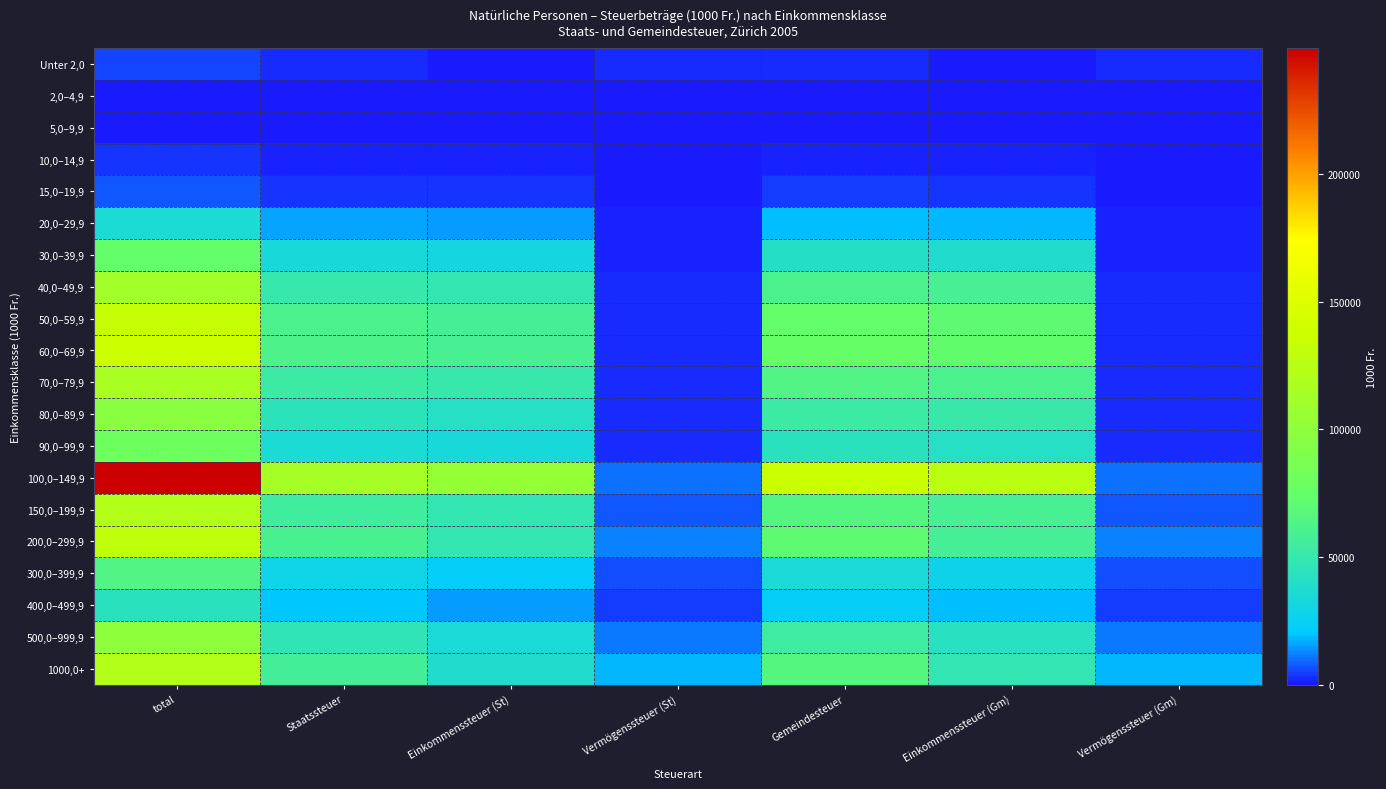

Reading right to left, transcribe all the data shown in this chart.

Unter 2,0: Vermögenssteuer (Gm)=2793.2	Einkommenssteuer (Gm)=0.0	Gemeindesteuer=2793.2	Vermögenssteuer (St)=2793.2	Einkommenssteuer (St)=0.0	Staatssteuer=2793.2	total=5586.4
2,0–4,9: Vermögenssteuer (Gm)=145.4	Einkommenssteuer (Gm)=0.0	Gemeindesteuer=145.4	Vermögenssteuer (St)=145.4	Einkommenssteuer (St)=0.0	Staatssteuer=145.4	total=290.8
5,0–9,9: Vermögenssteuer (Gm)=173.4	Einkommenssteuer (Gm)=252.4	Gemeindesteuer=425.7	Vermögenssteuer (St)=173.4	Einkommenssteuer (St)=206.9	Staatssteuer=380.2	total=806.0
10,0–14,9: Vermögenssteuer (Gm)=251.0	Einkommenssteuer (Gm)=1513.9	Gemeindesteuer=1764.9	Vermögenssteuer (St)=251.0	Einkommenssteuer (St)=1240.9	Staatssteuer=1491.9	total=3256.8
15,0–19,9: Vermögenssteuer (Gm)=261.5	Einkommenssteuer (Gm)=3817.5	Gemeindesteuer=4079.0	Vermögenssteuer (St)=261.5	Einkommenssteuer (St)=3129.1	Staatssteuer=3390.6	total=7469.6
20,0–29,9: Vermögenssteuer (Gm)=1177.3	Einkommenssteuer (Gm)=18280.6	Gemeindesteuer=19457.9	Vermögenssteuer (St)=1177.3	Einkommenssteuer (St)=14984.1	Staatssteuer=16161.4	total=35619.3
30,0–39,9: Vermögenssteuer (Gm)=1931.6	Einkommenssteuer (Gm)=38252.2	Gemeindesteuer=40183.8	Vermögenssteuer (St)=1931.6	Einkommenssteuer (St)=31354.3	Staatssteuer=33285.9	total=73469.7
40,0–49,9: Vermögenssteuer (Gm)=2063.8	Einkommenssteuer (Gm)=58871.1	Gemeindesteuer=60934.8	Vermögenssteuer (St)=2063.8	Einkommenssteuer (St)=48255.0	Staatssteuer=50318.7	total=111253.6
50,0–59,9: Vermögenssteuer (Gm)=2511.6	Einkommenssteuer (Gm)=70881.3	Gemeindesteuer=73392.9	Vermögenssteuer (St)=2511.6	Einkommenssteuer (St)=58099.4	Staatssteuer=60611.0	total=134003.9
60,0–69,9: Vermögenssteuer (Gm)=2634.1	Einkommenssteuer (Gm)=72129.0	Gemeindesteuer=74763.0	Vermögenssteuer (St)=2634.1	Einkommenssteuer (St)=59122.1	Staatssteuer=61756.2	total=136519.2
70,0–79,9: Vermögenssteuer (Gm)=2562.5	Einkommenssteuer (Gm)=61009.4	Gemeindesteuer=63572.0	Vermögenssteuer (St)=2562.5	Einkommenssteuer (St)=50007.7	Staatssteuer=52570.3	total=116142.2
80,0–89,9: Vermögenssteuer (Gm)=2334.8	Einkommenssteuer (Gm)=50771.4	Gemeindesteuer=53106.2	Vermögenssteuer (St)=2334.8	Einkommenssteuer (St)=41615.9	Staatssteuer=43950.7	total=97056.8
90,0–99,9: Vermögenssteuer (Gm)=2177.1	Einkommenssteuer (Gm)=41248.3	Gemeindesteuer=43425.4	Vermögenssteuer (St)=2177.1	Einkommenssteuer (St)=33810.1	Staatssteuer=35987.2	total=79412.6
100,0–149,9: Vermögenssteuer (Gm)=9790.1	Einkommenssteuer (Gm)=126184.3	Gemeindesteuer=135974.4	Vermögenssteuer (St)=9790.1	Einkommenssteuer (St)=103429.8	Staatssteuer=113219.9	total=249194.3
150,0–199,9: Vermögenssteuer (Gm)=7383.9	Einkommenssteuer (Gm)=58423.7	Gemeindesteuer=65807.6	Vermögenssteuer (St)=7383.9	Einkommenssteuer (St)=47888.2	Staatssteuer=55272.2	total=121079.8
200,0–299,9: Vermögenssteuer (Gm)=11864.9	Einkommenssteuer (Gm)=58326.9	Gemeindesteuer=70191.7	Vermögenssteuer (St)=11864.9	Einkommenssteuer (St)=47808.9	Staatssteuer=59673.8	total=129865.5
300,0–399,9: Vermögenssteuer (Gm)=6680.0	Einkommenssteuer (Gm)=27449.6	Gemeindesteuer=34129.6	Vermögenssteuer (St)=6680.0	Einkommenssteuer (St)=22499.7	Staatssteuer=29179.7	total=63309.2
400,0–499,9: Vermögenssteuer (Gm)=4631.8	Einkommenssteuer (Gm)=18540.7	Gemeindesteuer=23172.5	Vermögenssteuer (St)=4631.8	Einkommenssteuer (St)=15197.3	Staatssteuer=19829.1	total=43001.6
500,0–999,9: Vermögenssteuer (Gm)=11081.3	Einkommenssteuer (Gm)=42650.9	Gemeindesteuer=53732.1	Vermögenssteuer (St)=11081.3	Einkommenssteuer (St)=34959.7	Staatssteuer=46041.0	total=99773.1
1000,0+: Vermögenssteuer (Gm)=17816.1	Einkommenssteuer (Gm)=47487.0	Gemeindesteuer=65303.1	Vermögenssteuer (St)=17816.1	Einkommenssteuer (St)=38923.7	Staatssteuer=56739.9	total=122042.9